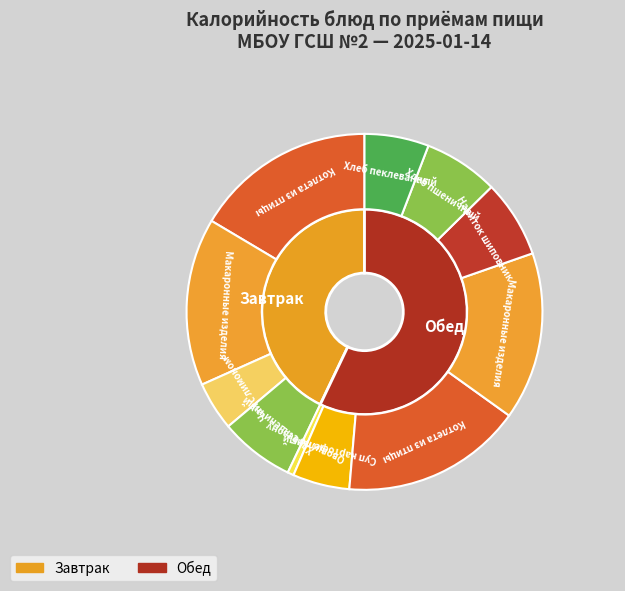

True or false: Хлеб пеклеванный accounts for 6% of the total.

True